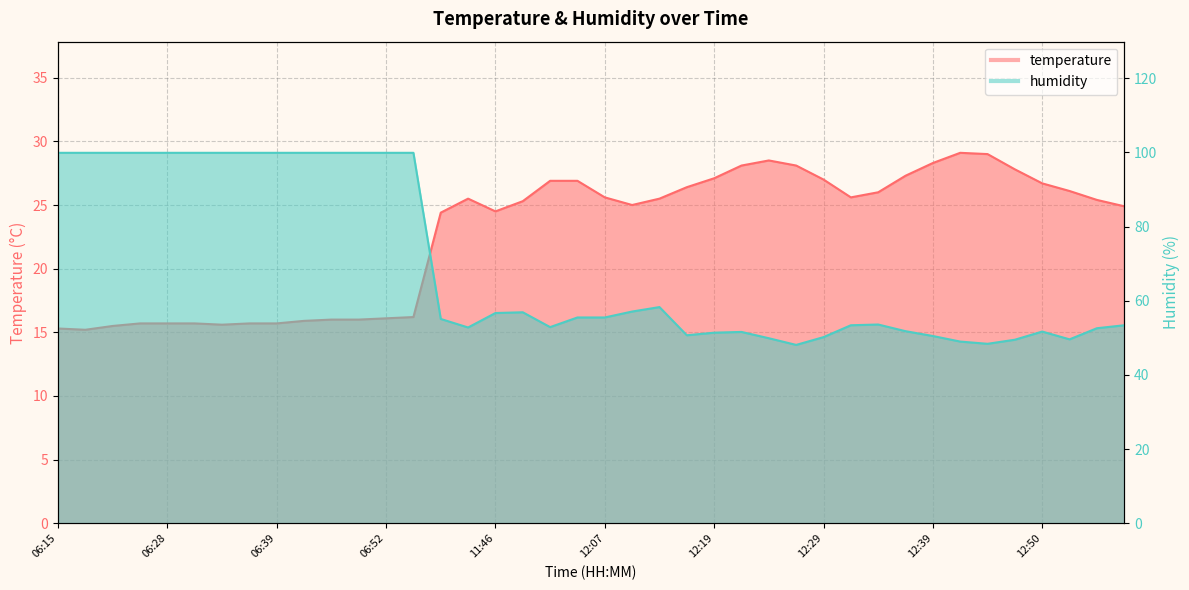

Rank the series by their average value, from highest to lowest.

humidity, temperature